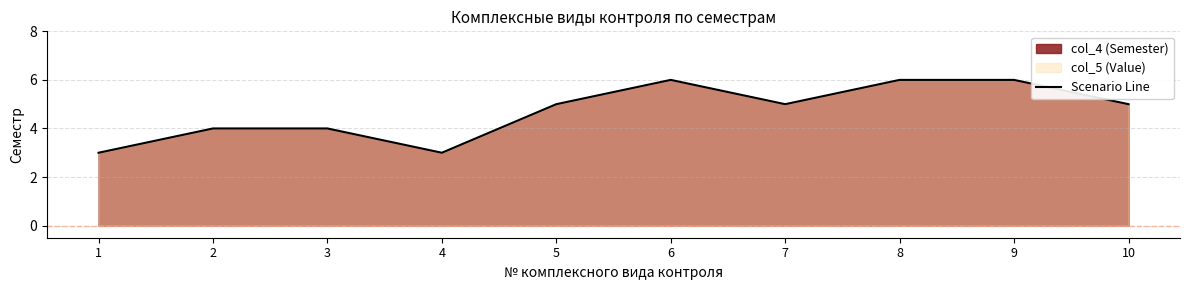

What is the greatest value displayed?

6